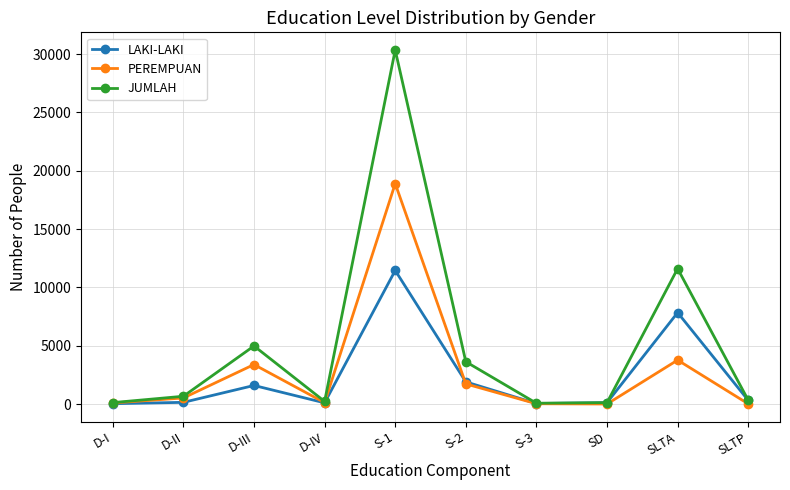

Does the chart display data point markers on the line(s)?

Yes